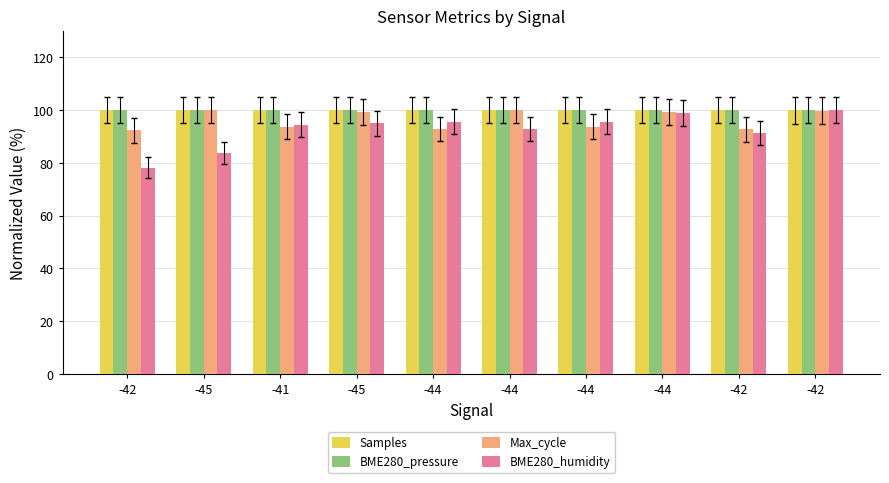

Which series has the widest spread of values?

BME280_humidity